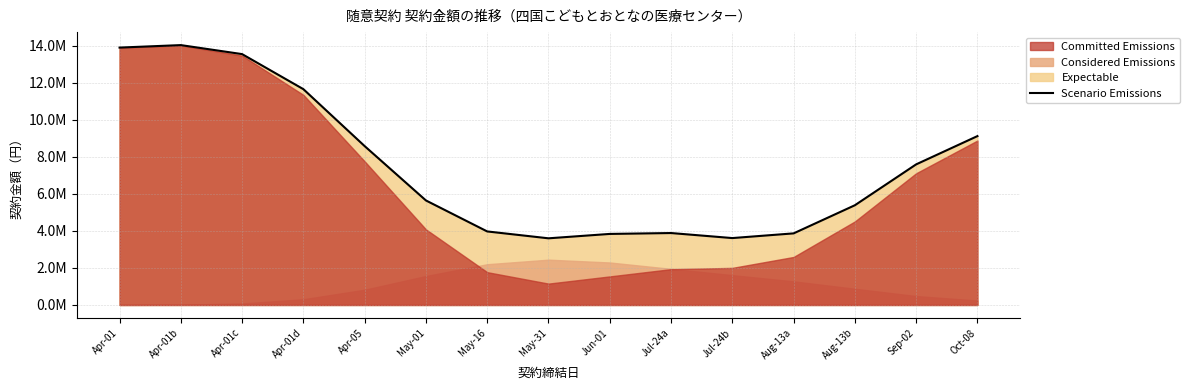

What position from the left is Jun-01?

9